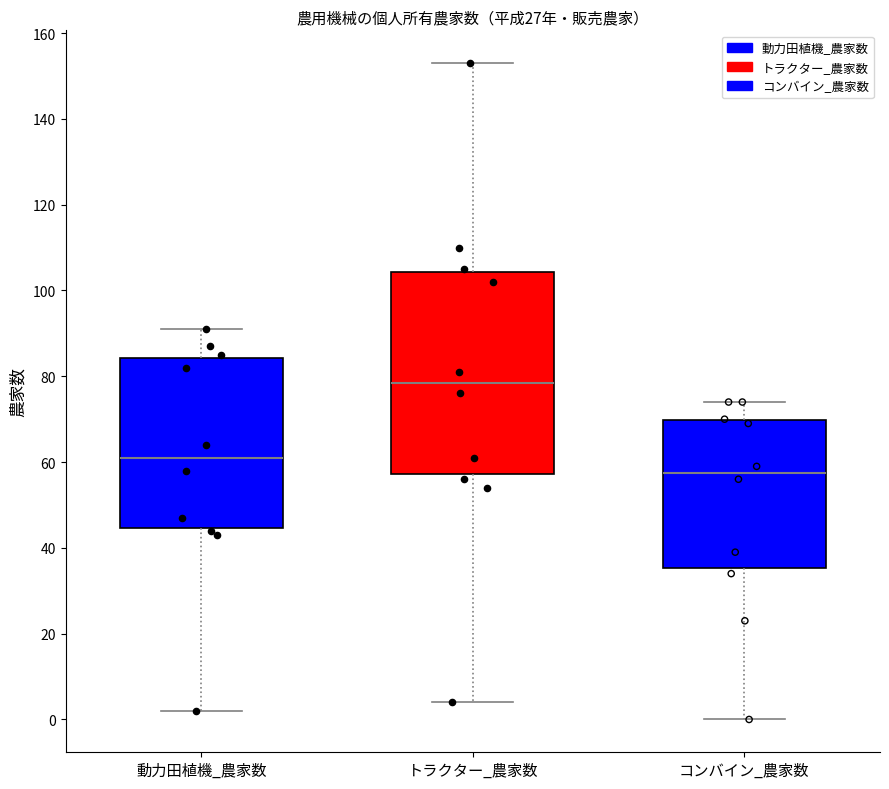

Where does the median line of the box for 動力田植機_農家数 sit on the y-axis? The values are not printed on the chart, so give them approximately, as read against the axis.

62